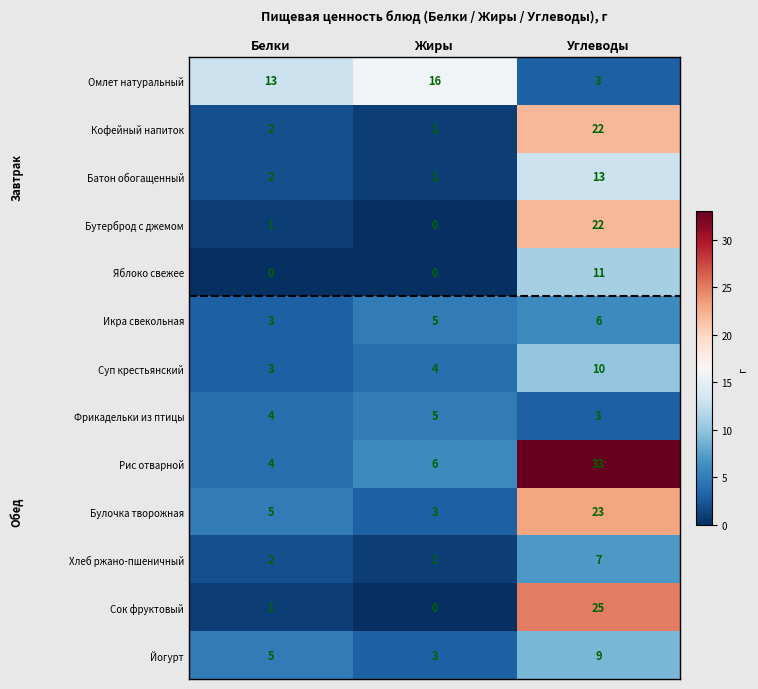

The Яблоко свежее series shows 0 at Жиры. True or false?

True